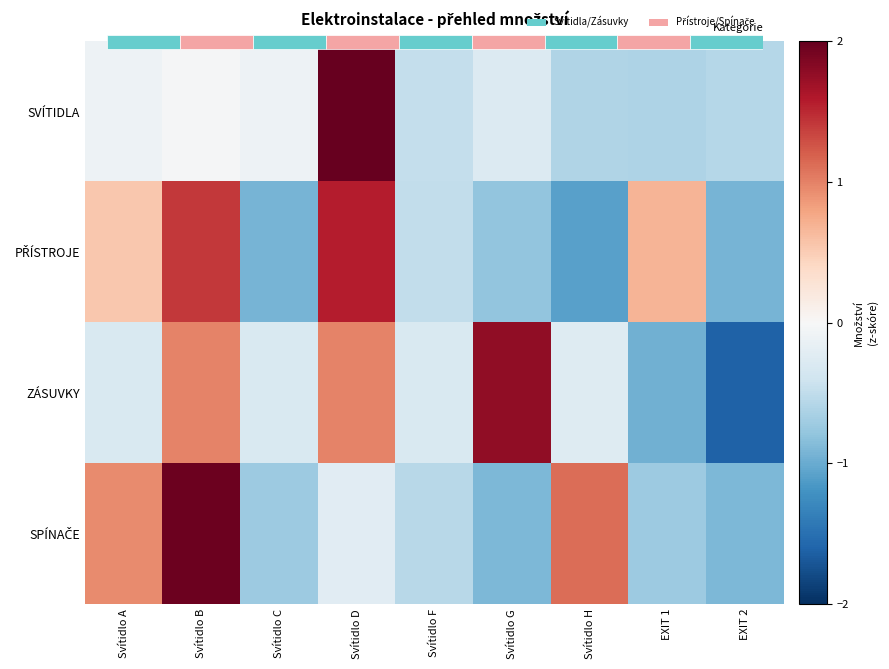

At how many categories does at least one series exceed 0?

6